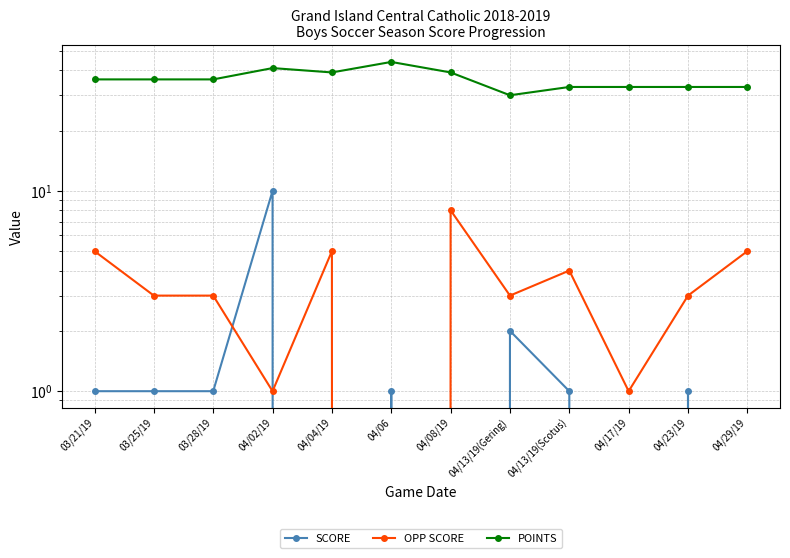

What are all the series names shown in the legend?

SCORE, OPP SCORE, POINTS